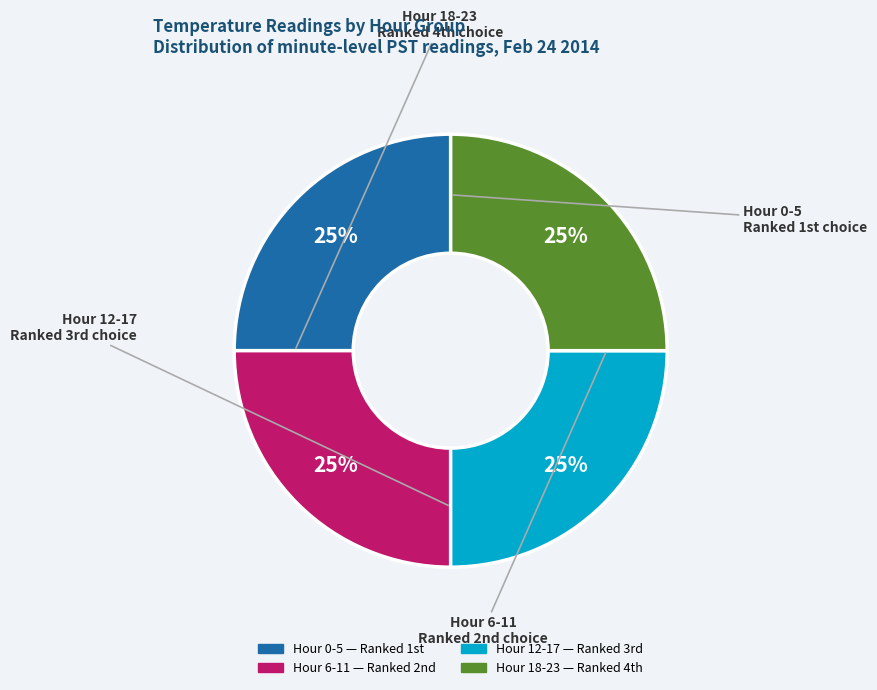

Does any single category account for the majority?

No